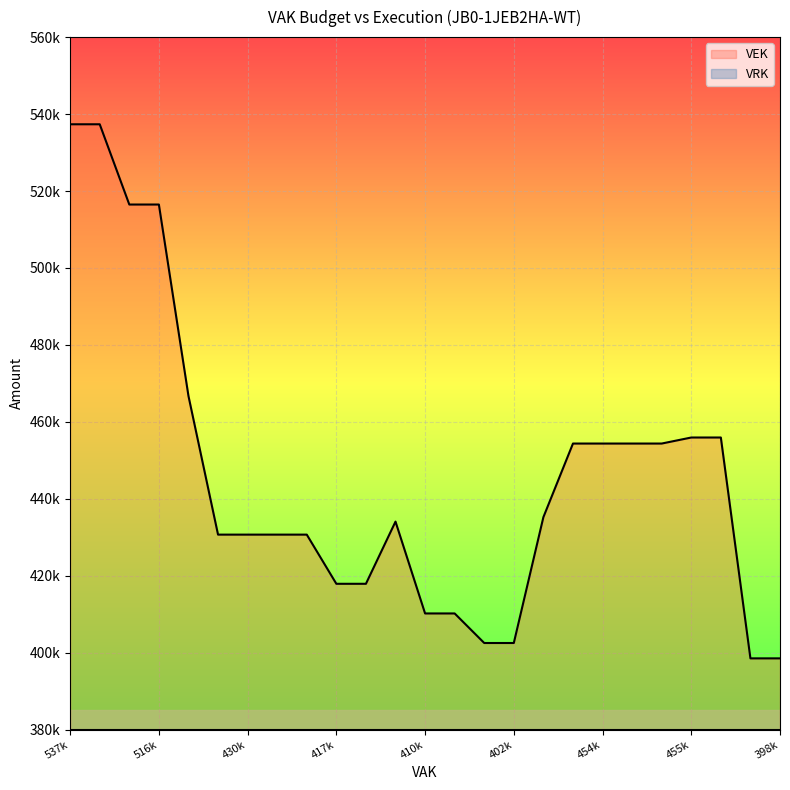

How many lines are shown in the chart?

1